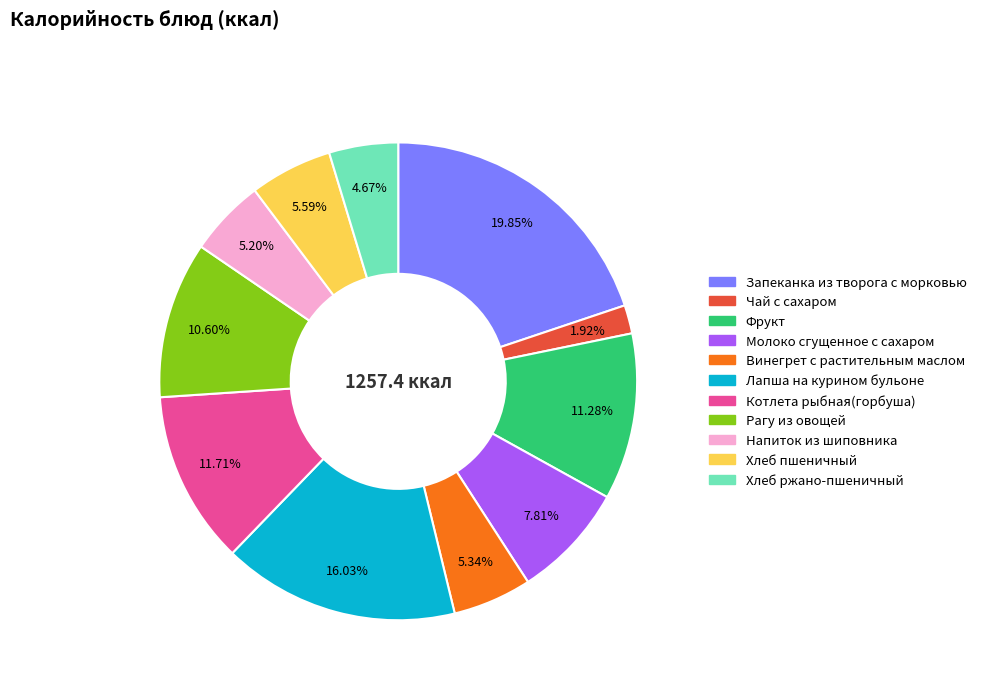

To the nearest percent, what percentage of the pie is Винегрет с растительным маслом?

5%